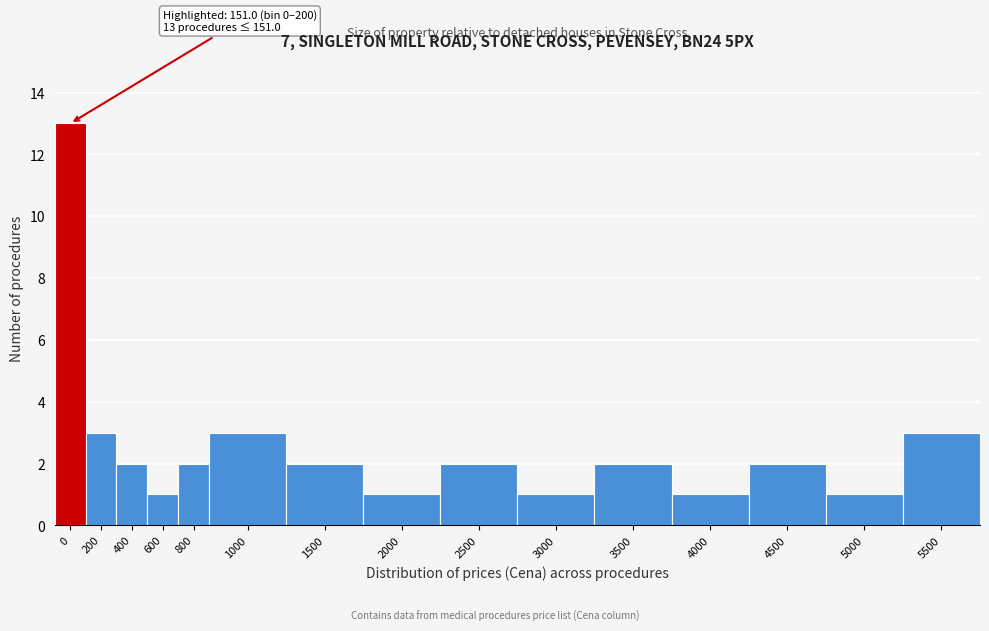

Reading left to right, transcribe all the data shown in this chart.

0=13	200=3	400=2	600=1	800=2	1000=3	1500=2	2000=1	2500=2	3000=1	3500=2	4000=1	4500=2	5000=1	5500=3